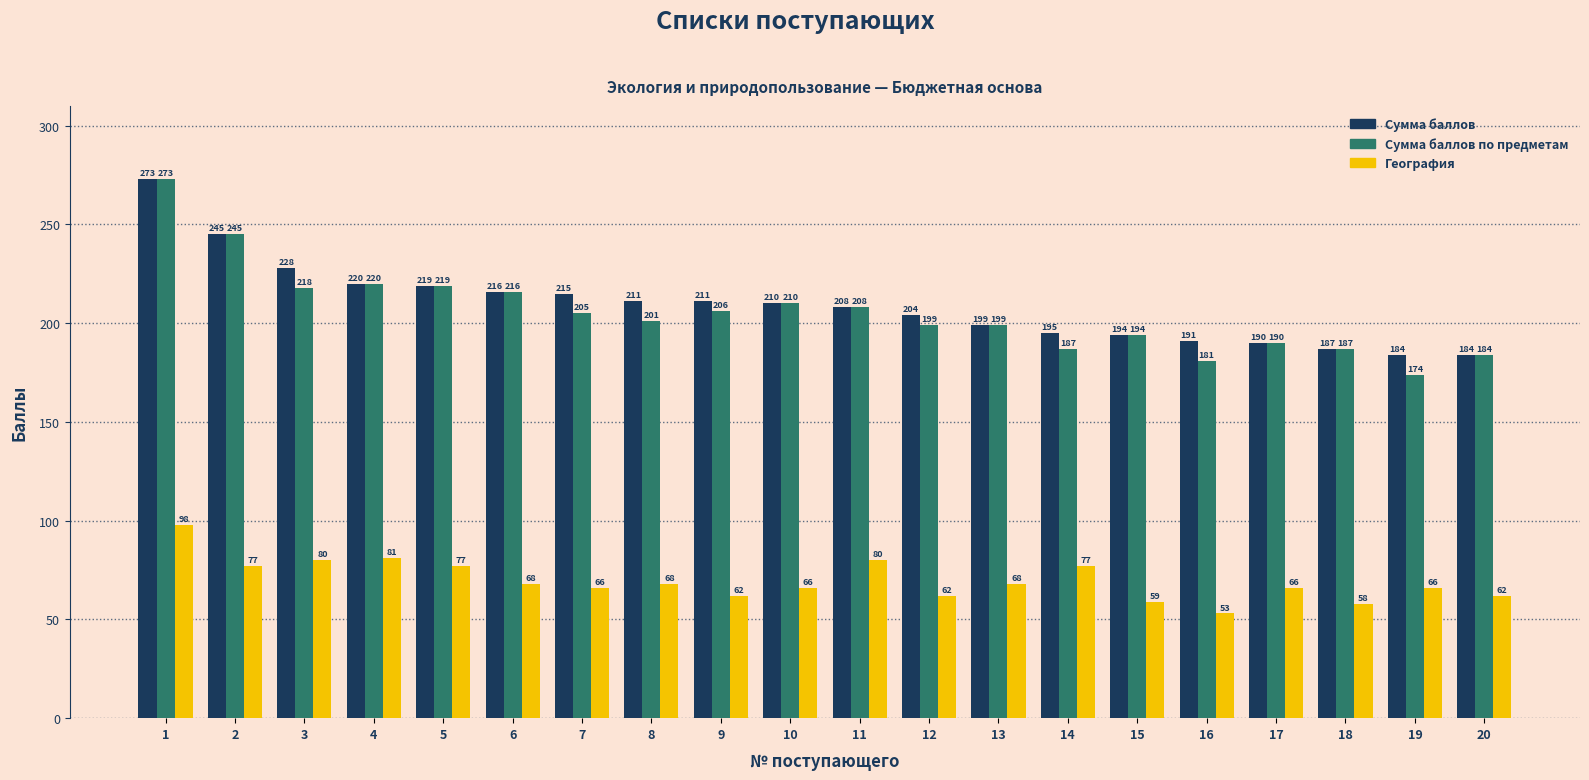

What is the total value across all series at 19?

424